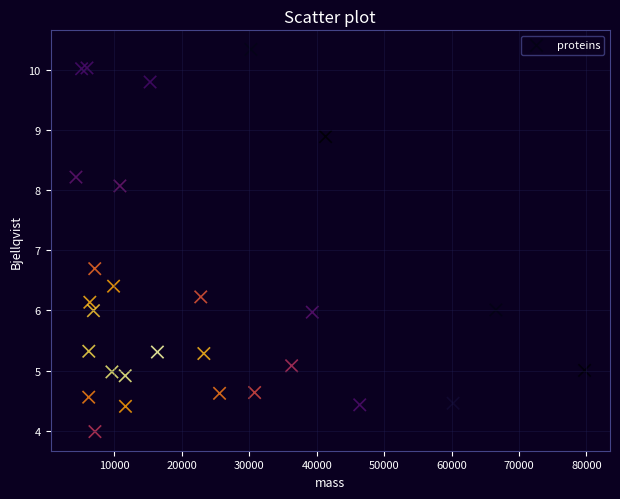

What Y value in the scatter plot is closest to 7?

6.7